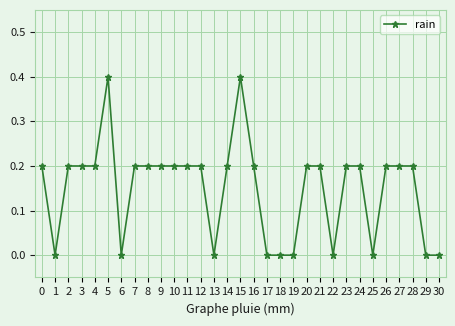

Reading right to left, what are all the values shown in this chart?

30=0.0	29=0.0	28=0.2	27=0.2	26=0.2	25=0.0	24=0.2	23=0.2	22=0.0	21=0.2	20=0.2	19=0.0	18=0.0	17=0.0	16=0.2	15=0.4	14=0.2	13=0.0	12=0.2	11=0.2	10=0.2	9=0.2	8=0.2	7=0.2	6=0.0	5=0.4	4=0.2	3=0.2	2=0.2	1=0.0	0=0.2